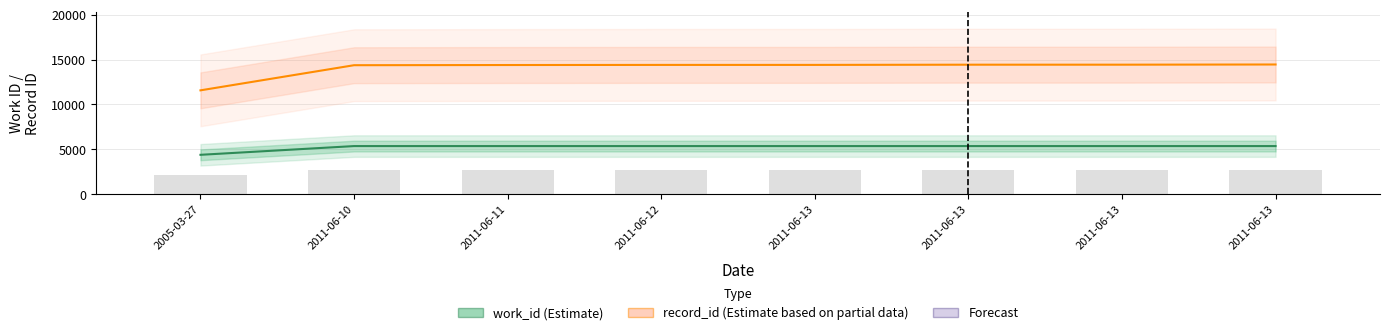

The value of record_id (Estimate based on partial data) at 2011-06-11 is 5223. True or false?

False